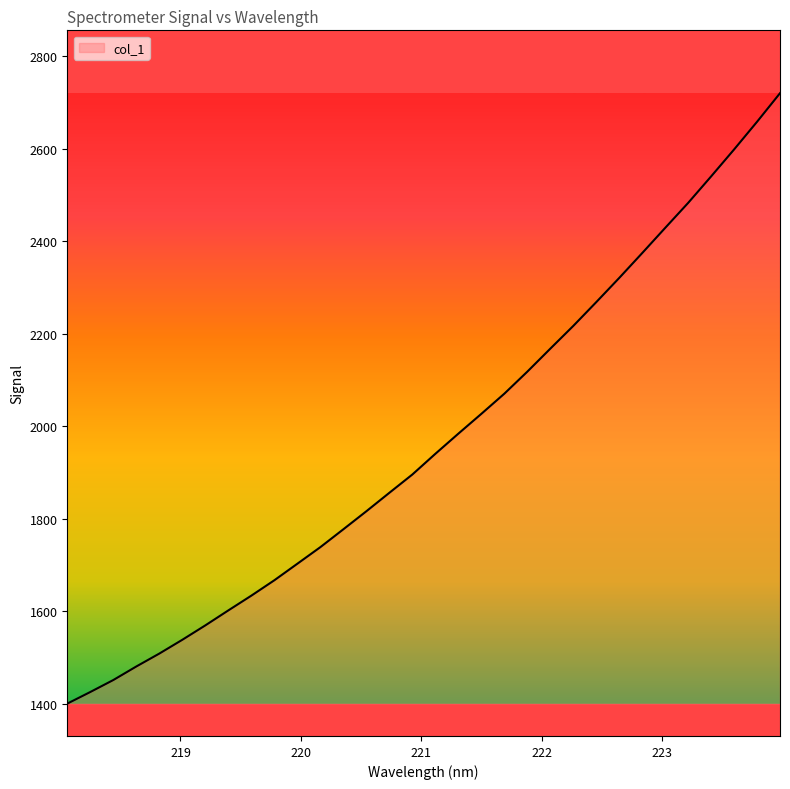

What is the minimum value shown in the chart?

1399.8